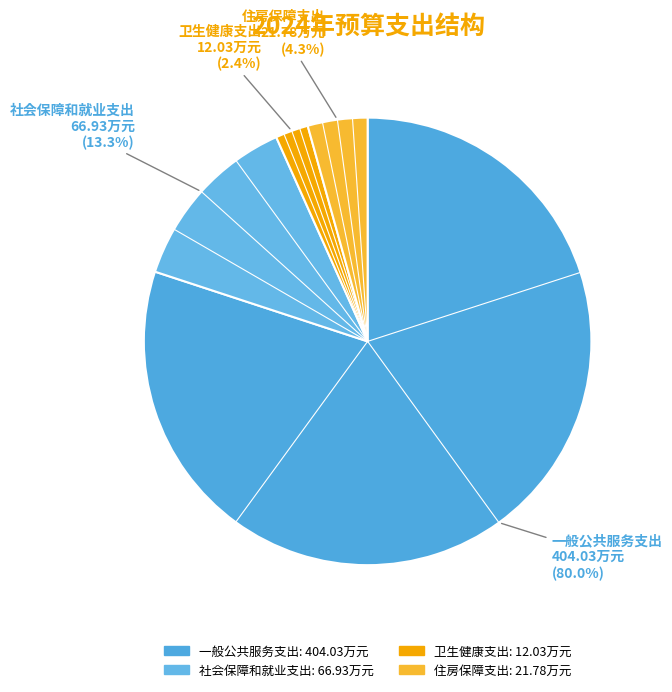

Is it true that 社会保障和就业支出 is 13% of the pie?

True